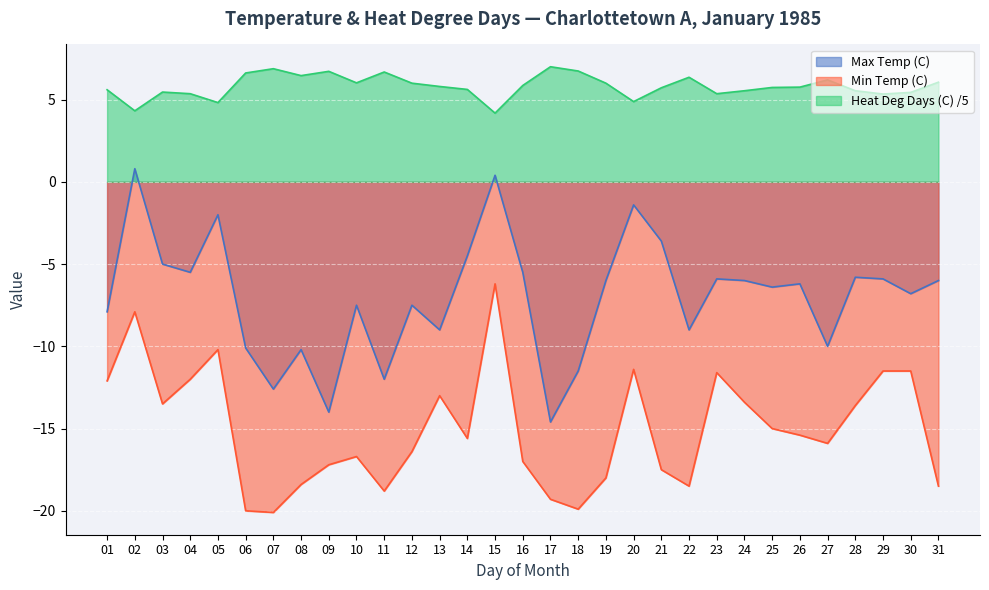

At which category does Max Temp (C) reach its first local valley?

04